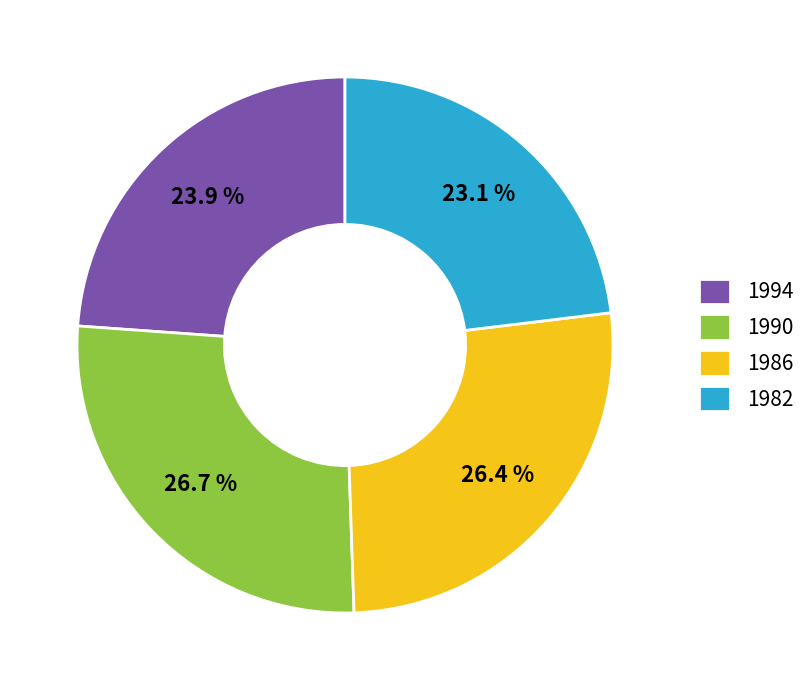

Which slice is the smallest?

1982